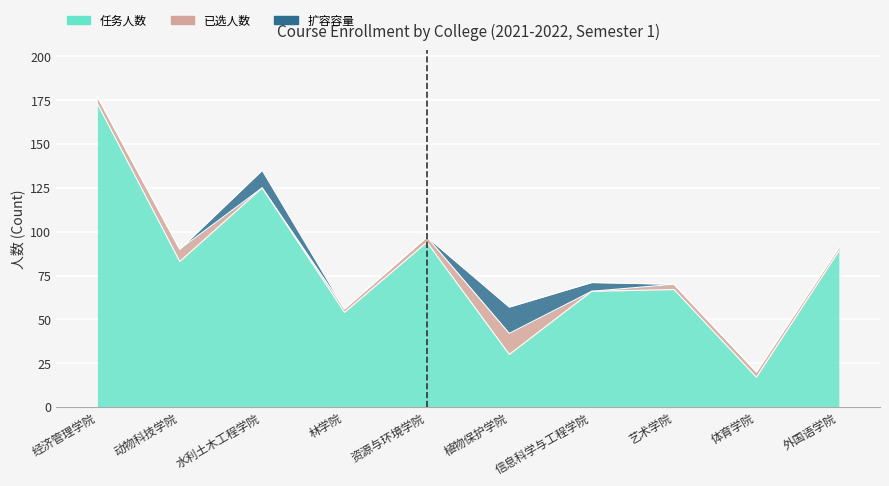

Which series has the widest spread of values?

任务人数